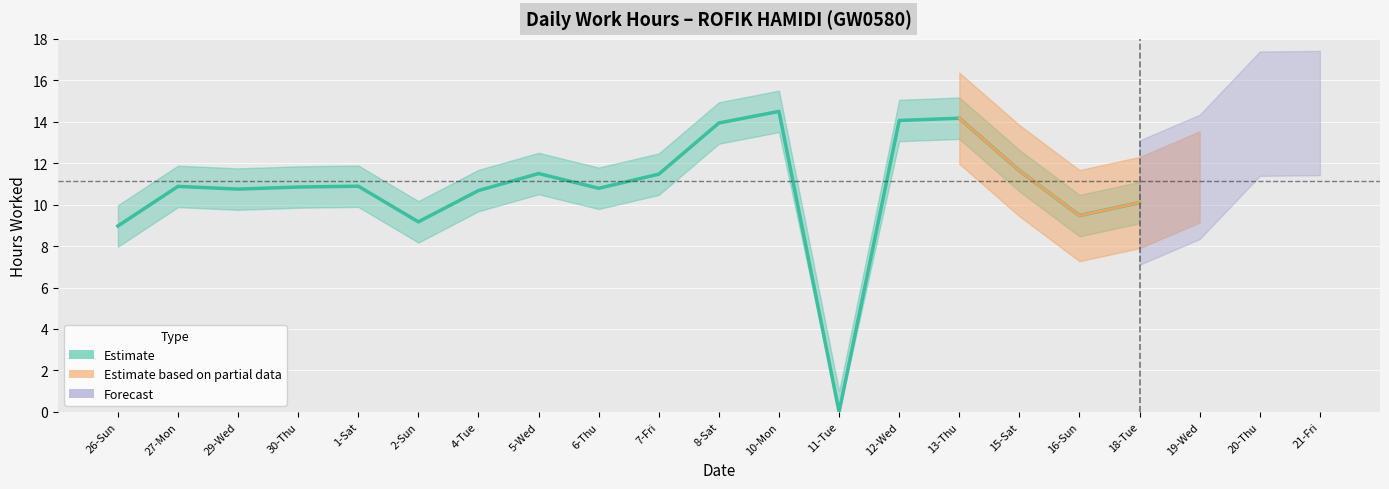

How many data points are less than 10?

4